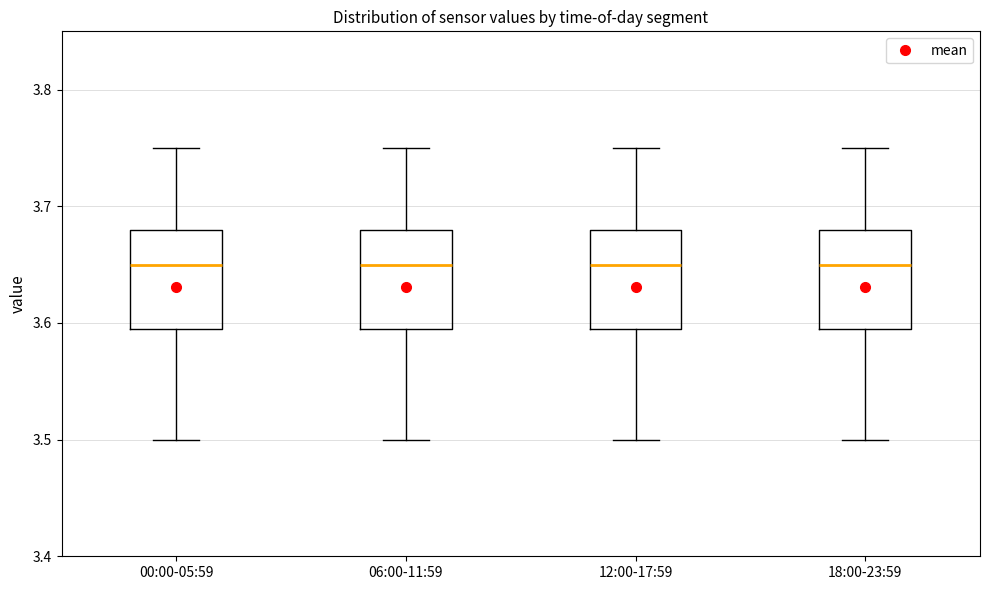

Reading left to right, transcribe this box plot: for each box, give where its median line is, the range the box spans, and where its two whiskers end, as read against the y-axis. The values are not printed on the chart, so give them approximately, as read against the axis.

00:00-05:59: median 3.65, box 3.60 to 3.68, whiskers 3.50 to 3.75
06:00-11:59: median 3.65, box 3.60 to 3.68, whiskers 3.50 to 3.75
12:00-17:59: median 3.65, box 3.60 to 3.68, whiskers 3.50 to 3.75
18:00-23:59: median 3.65, box 3.60 to 3.68, whiskers 3.50 to 3.75